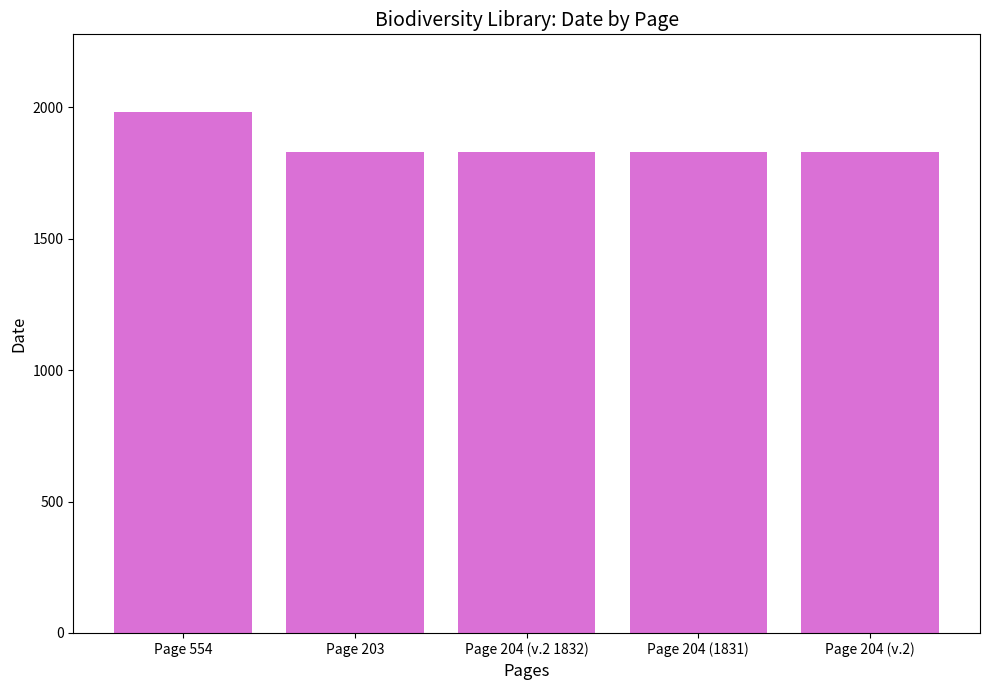

Are the bars grouped side by side (vs. stacked)?

No